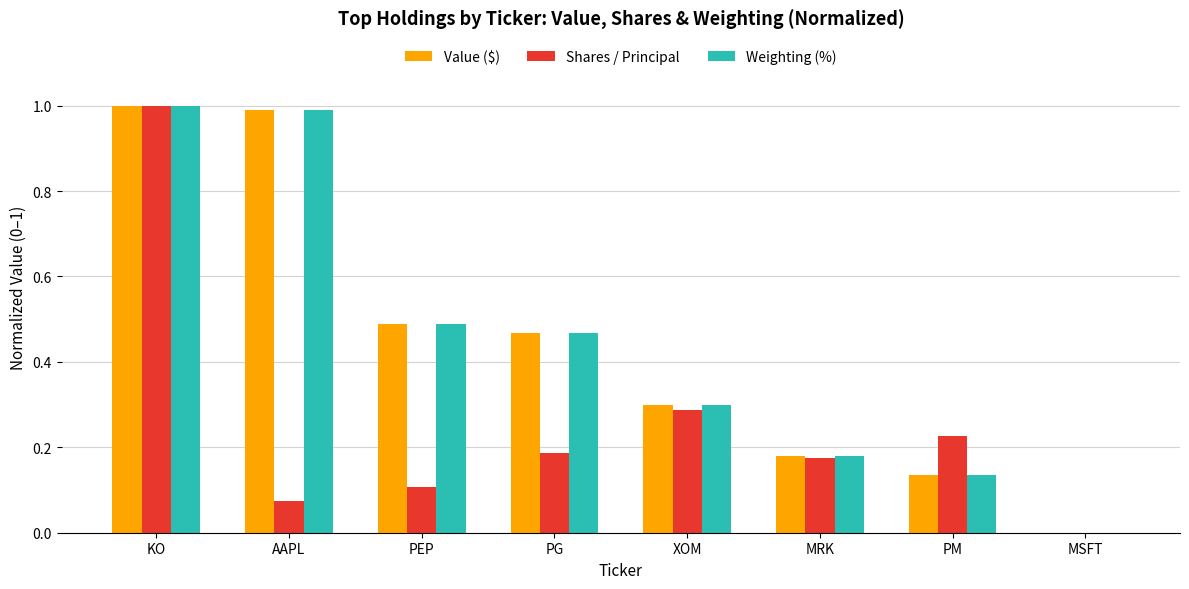

Does the chart contain stacked bars?

No